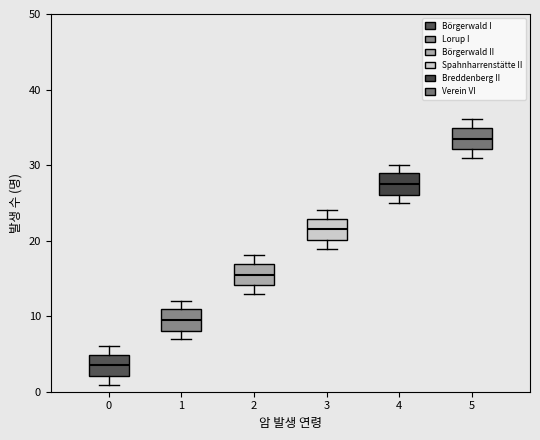

Where is the lower edge of the box at x = 0 on the y-axis? The values are not printed on the chart, so give them approximately, as read against the axis.

2